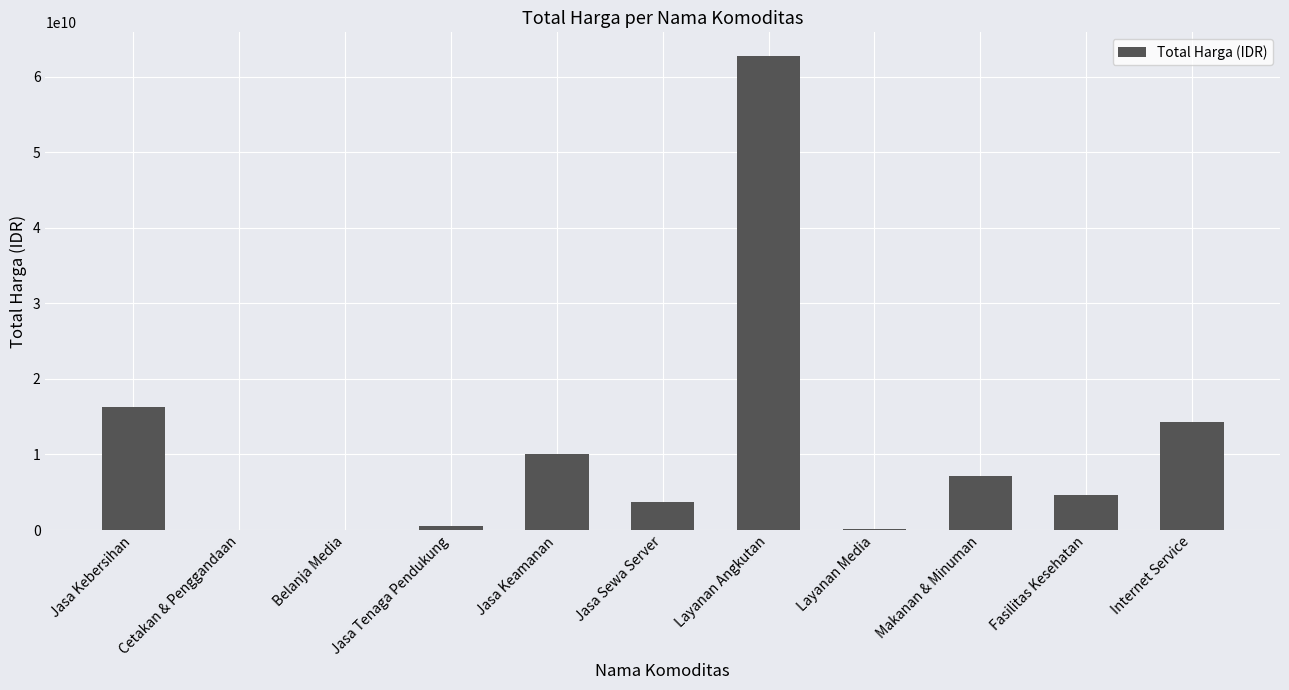

Is it true that the value at Layanan Media is 200000004?

True